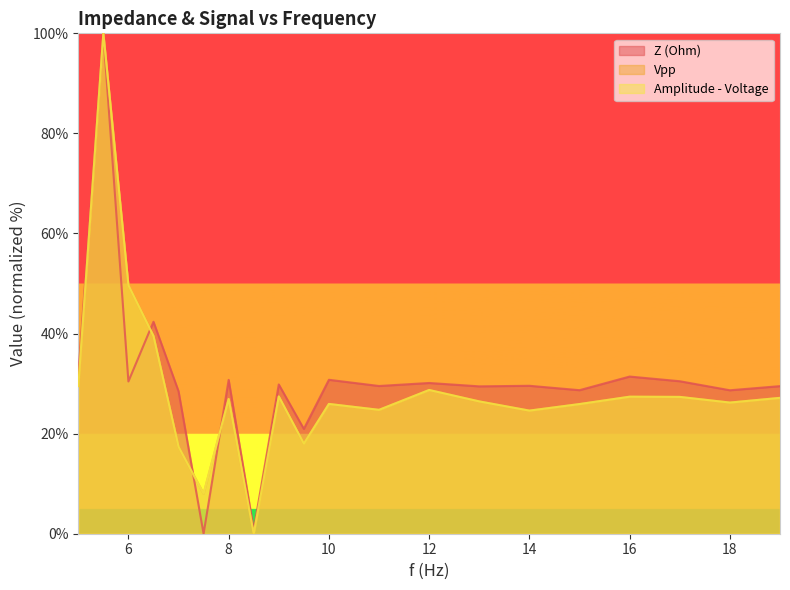

Rank the series by their maximum value, from highest to lowest.

Z (Ohm), Vpp, Amplitude - Voltage